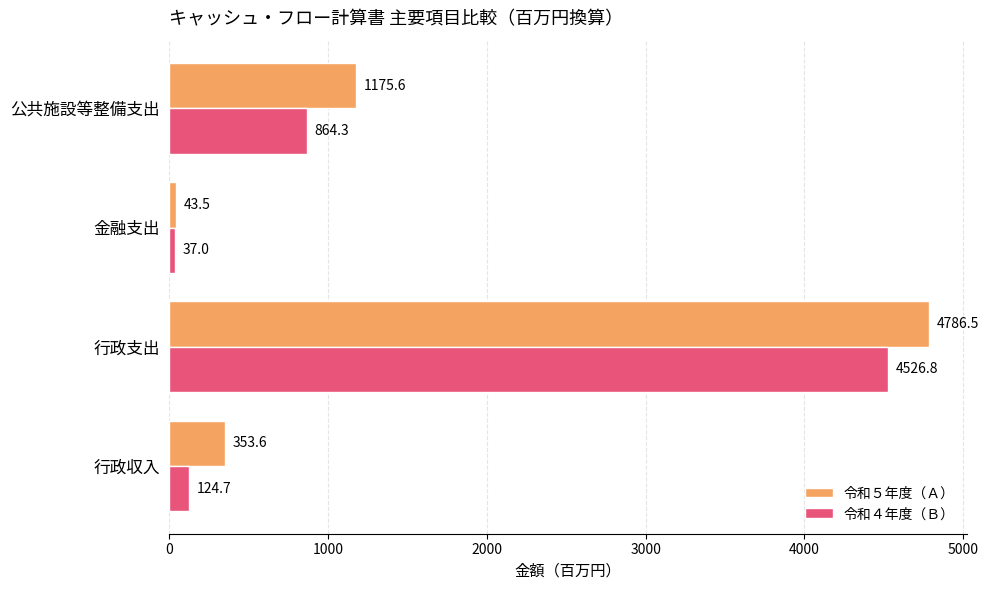

How many categories are shown in the chart?

4